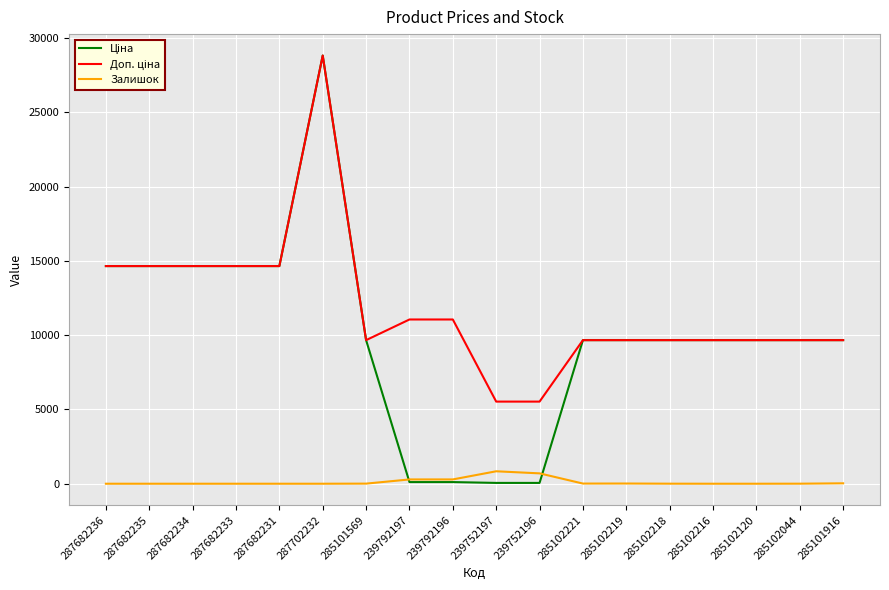

What position from the left is 239792196?

9